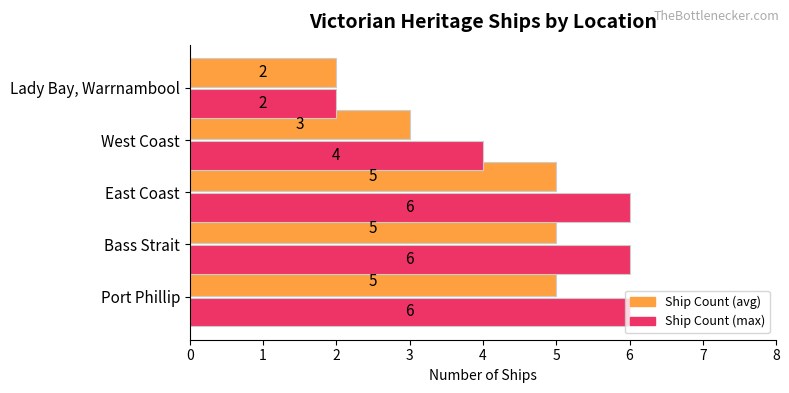

Is it true that Ship Count (avg) equals 5 at West Coast?

False